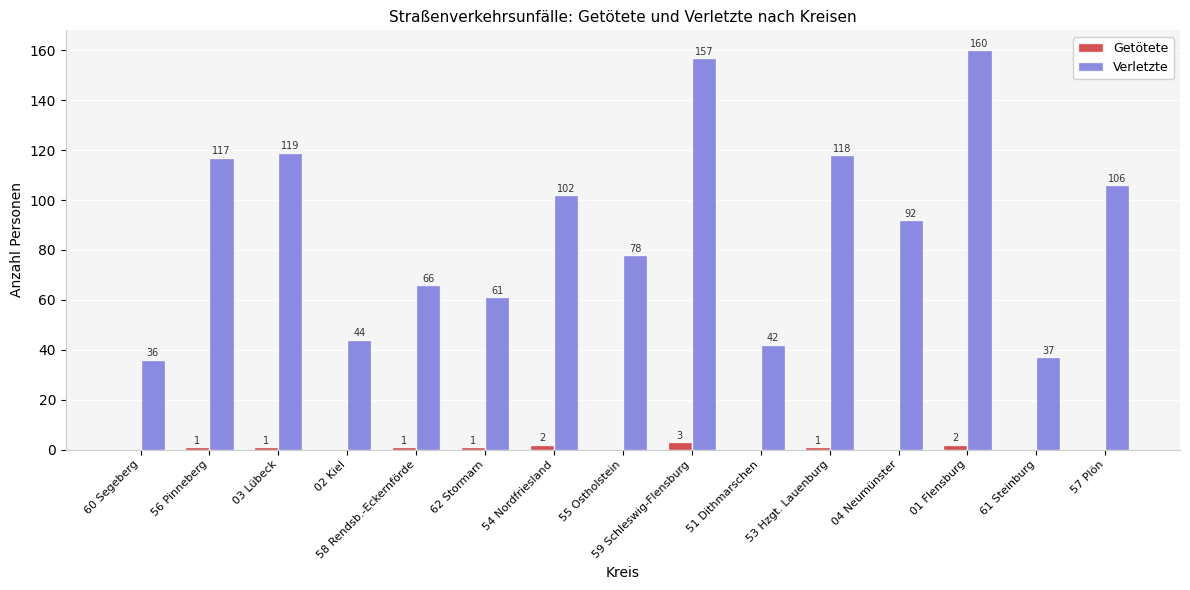

Read the Getötete value at 56 Pinneberg.

1